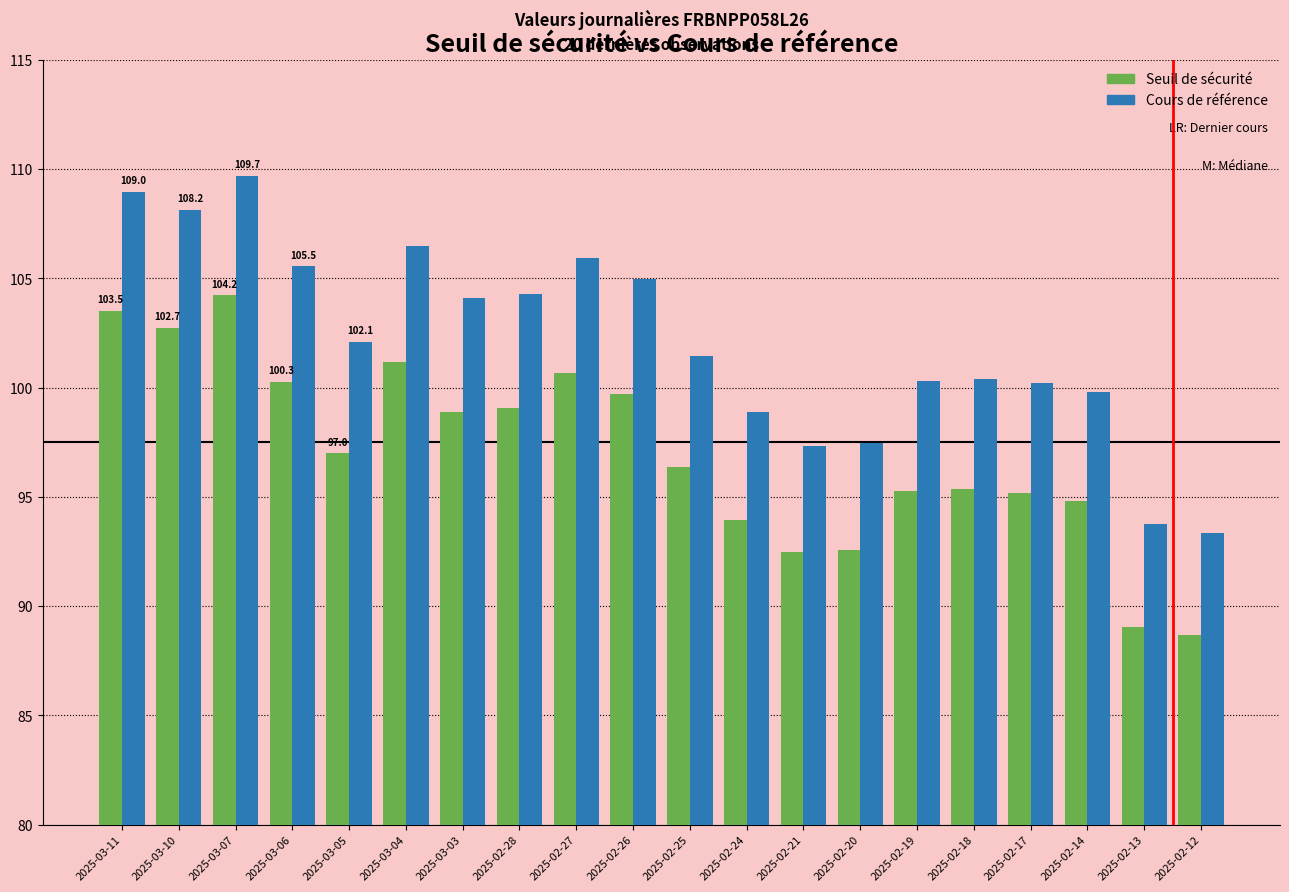

Between 2025-03-05 and 2025-02-14, which series saw the biggest shift?

Cours de référence